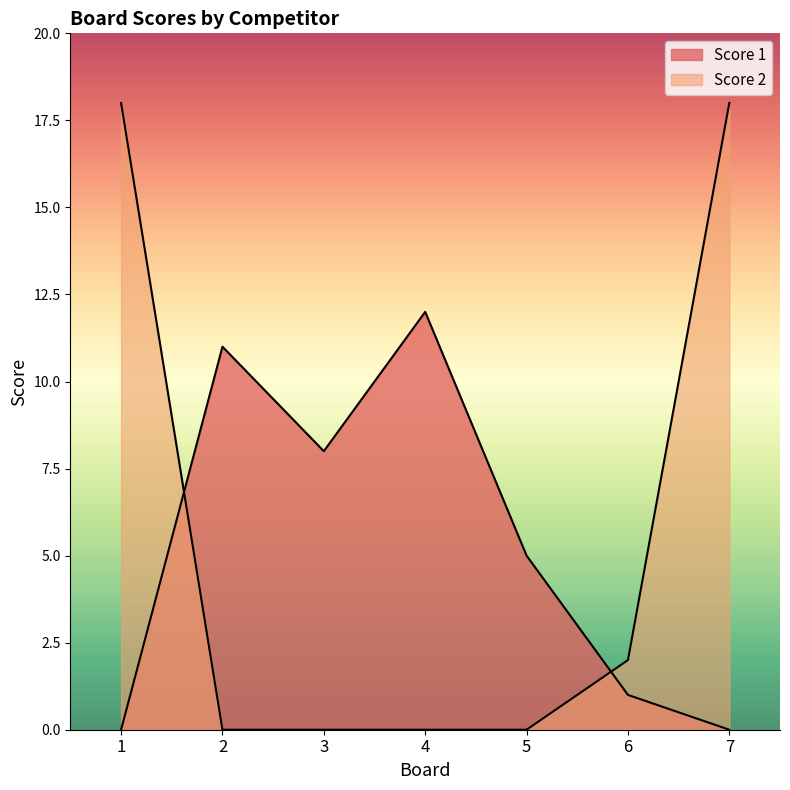

What is the greatest value displayed?

18